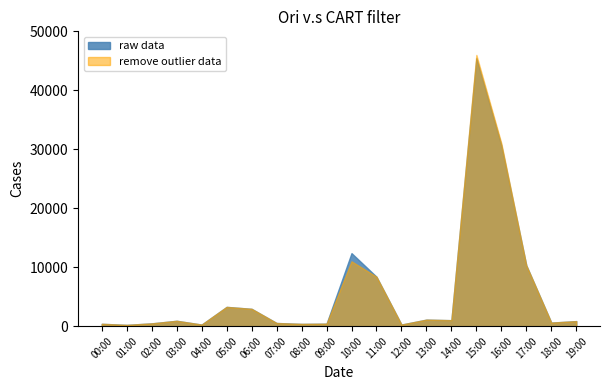

True or false: pressure and humidity cross at least once.

False